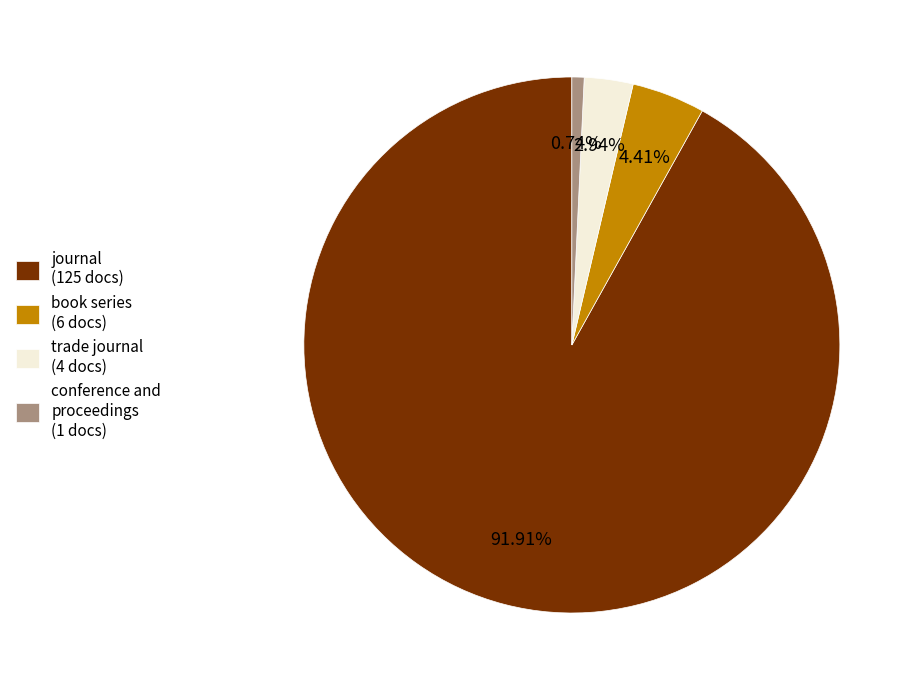

To the nearest percent, what is the combined percentage of book series and trade journal?

7%